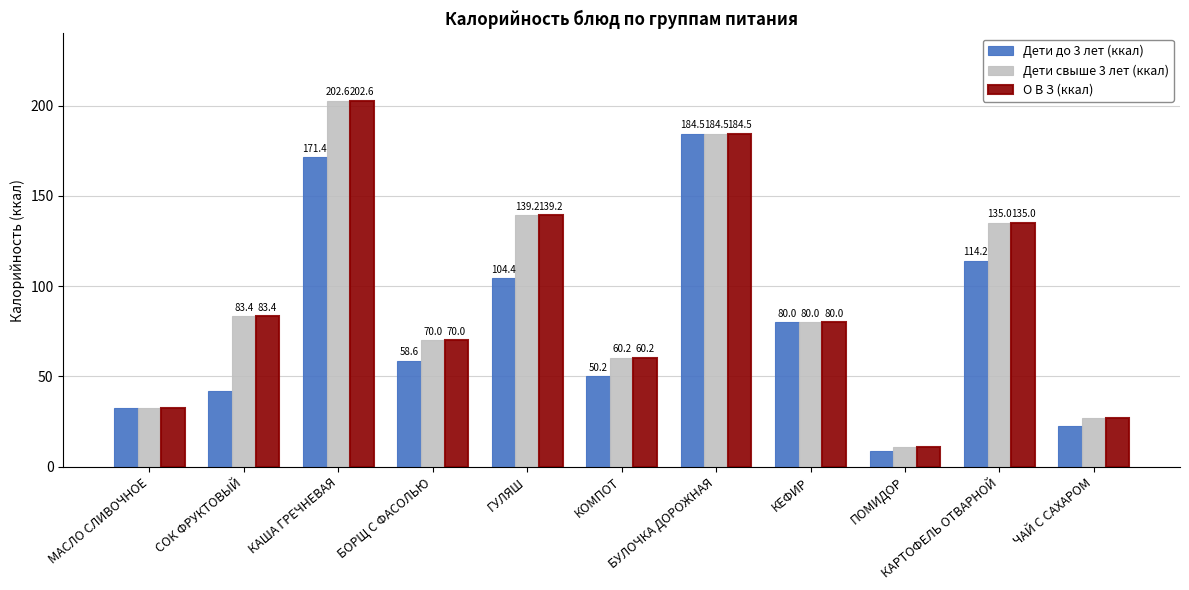

What is the difference between the highest and lowest values at КАРТОФЕЛЬ ОТВАРНОЙ?

20.8